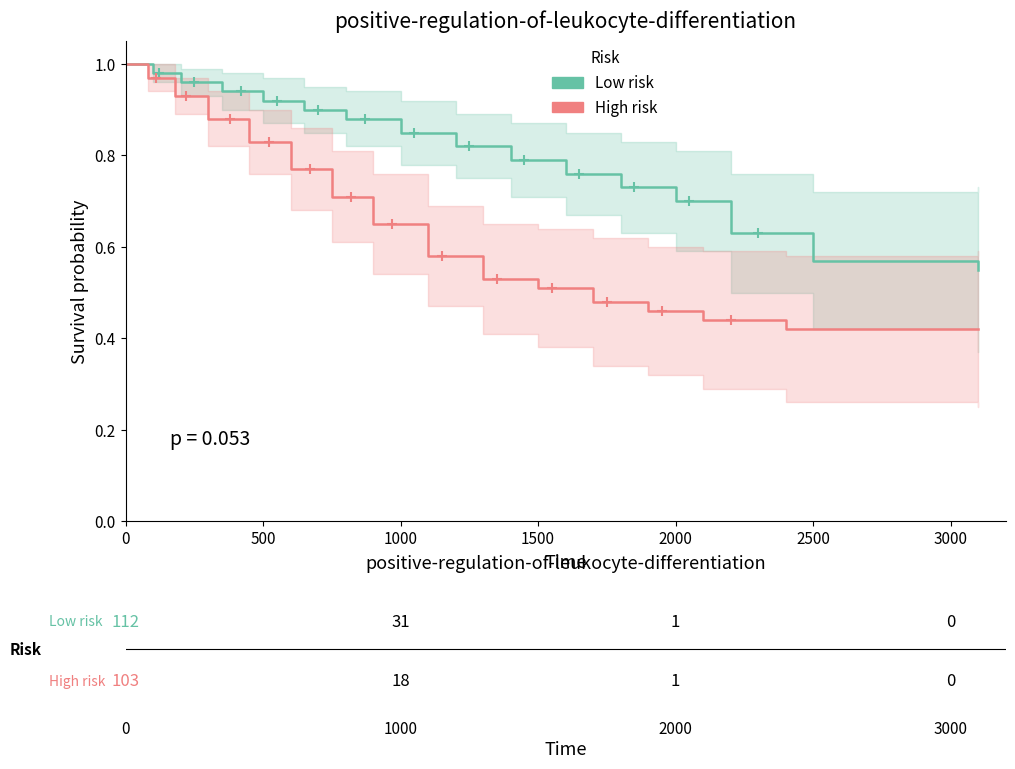

True or false: High risk and Low risk cross at least once.

False